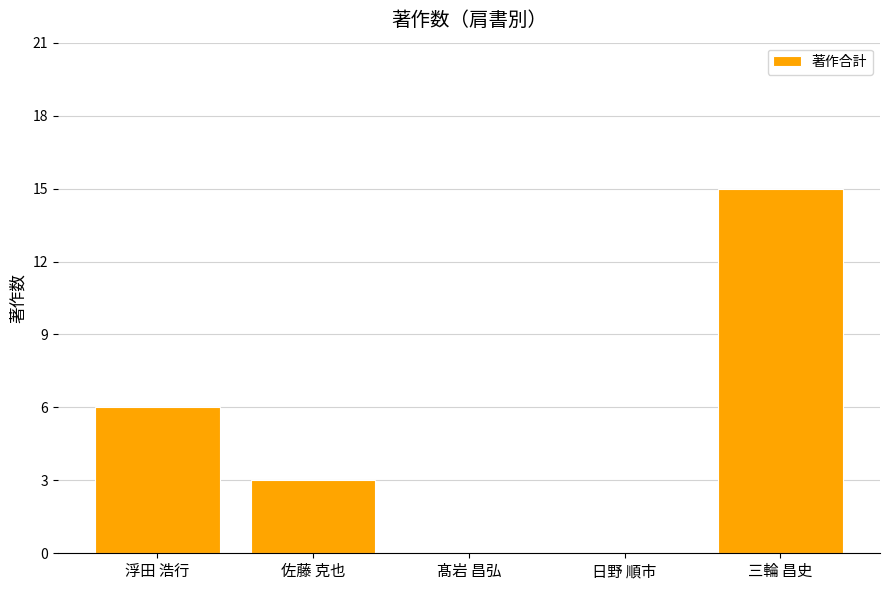

The value at 三輪 昌史 is 15. True or false?

True